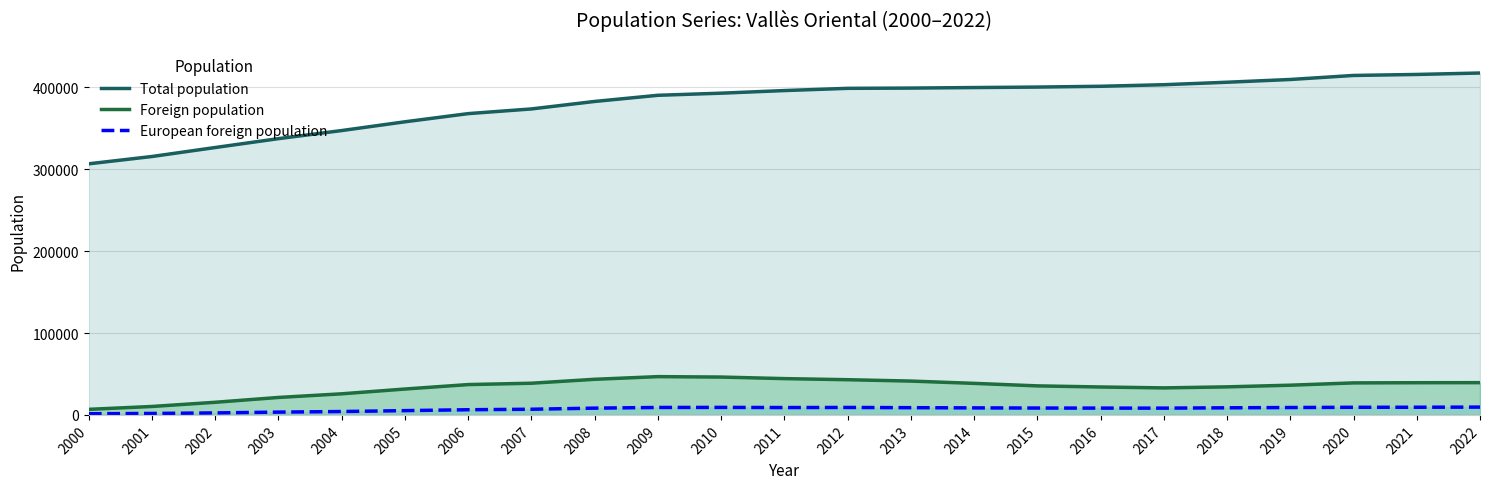

In European foreign population, how many points are lower than both neighbors (excluding endpoints)?

2